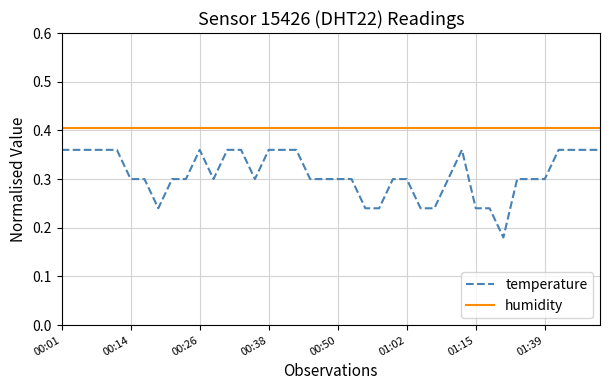

Which series has the widest spread of values?

temperature